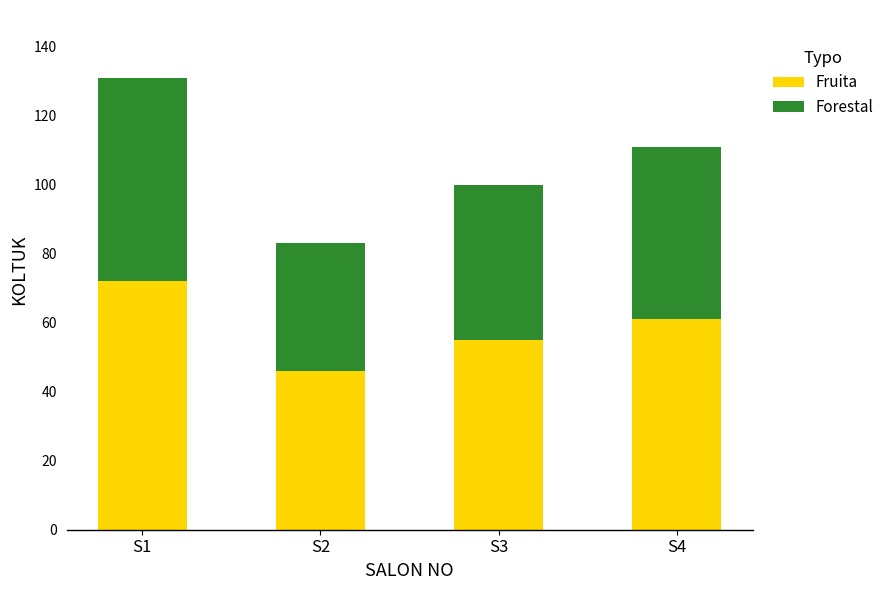

True or false: Fruita has a value of 61 at S4.

True